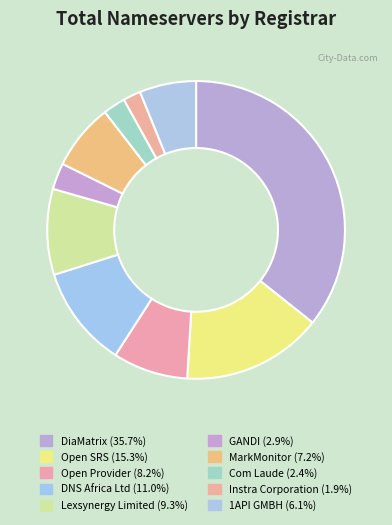

How many segments does this pie chart have?

10